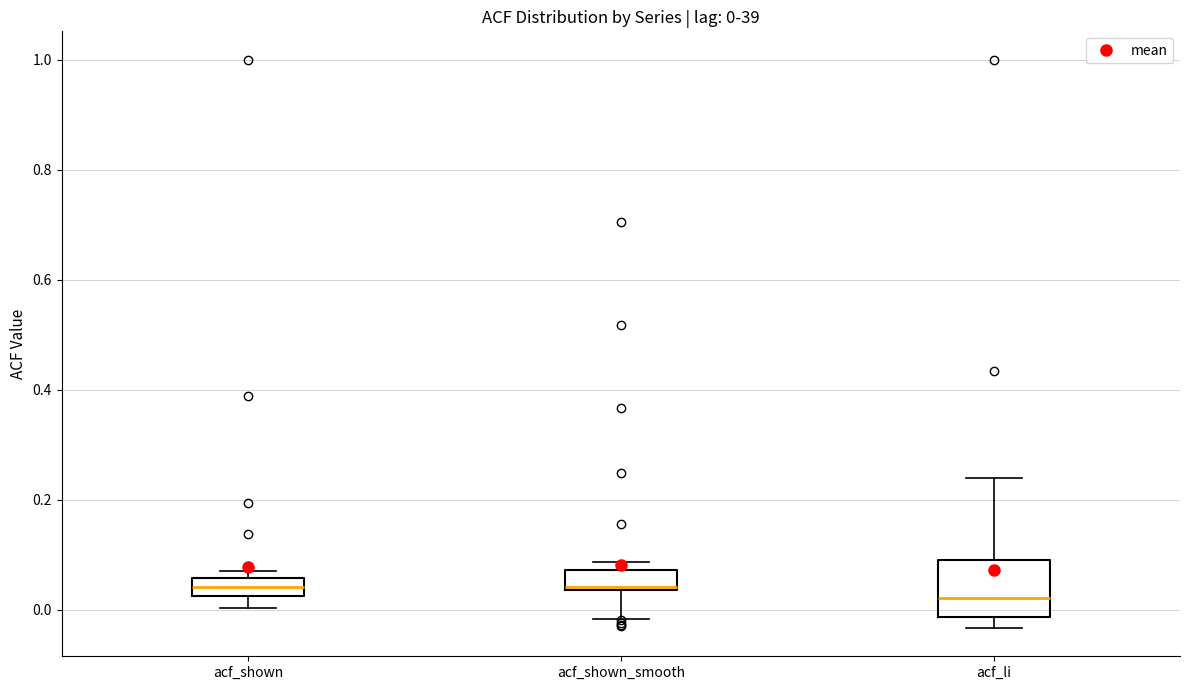

Which box is the tallest, from its lower edge to its upper edge?

acf_li